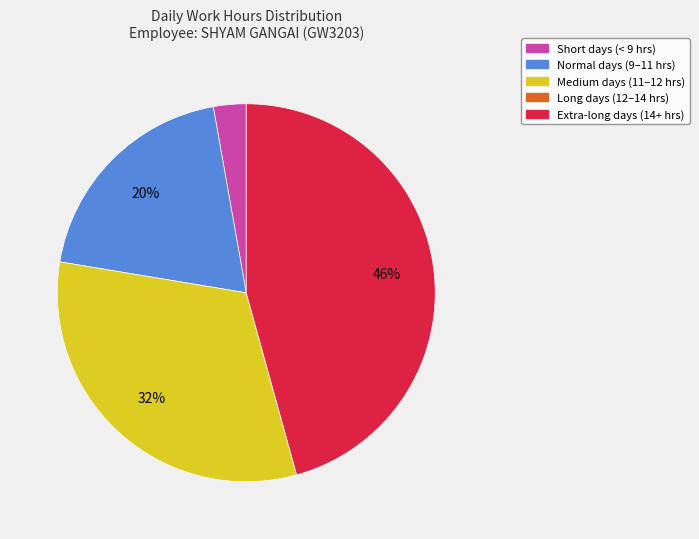

Which category has the biggest portion of the pie?

Extra-long days (14+ hrs)